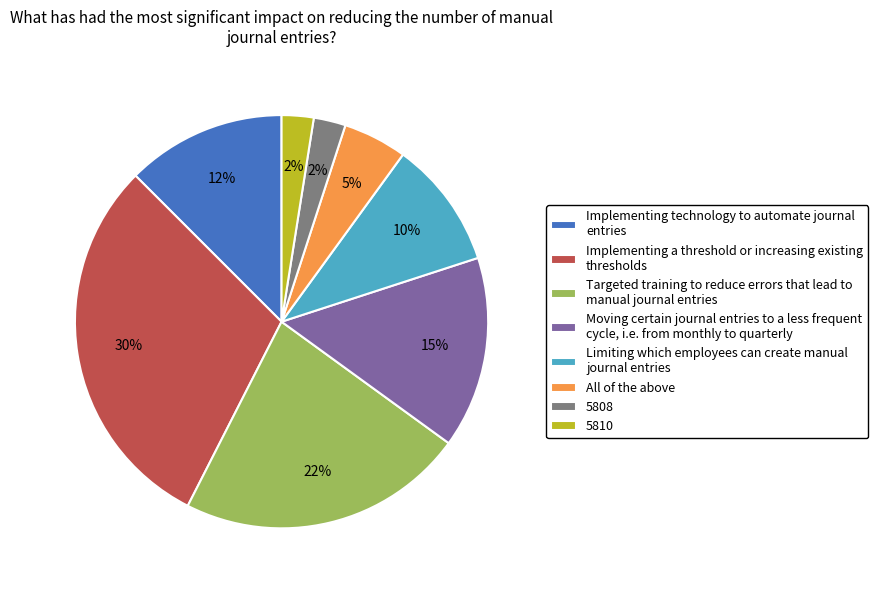

How many slices are in this pie chart?

8